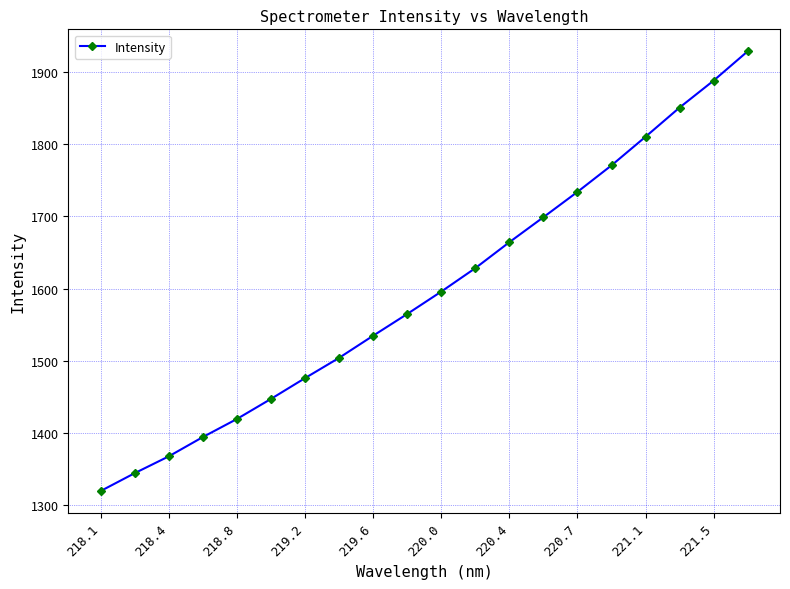

What is the sum of all values?

31940.9